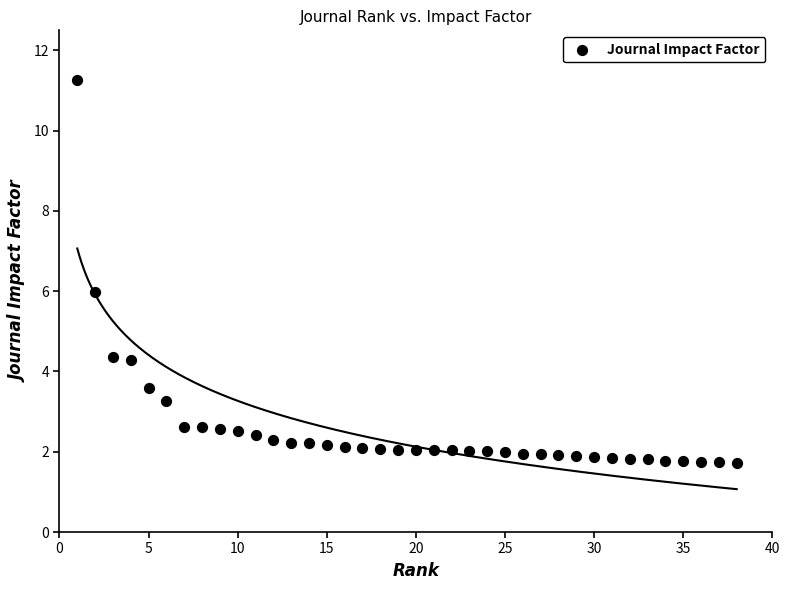

What is the range of Y values (max minus min)?

9.5